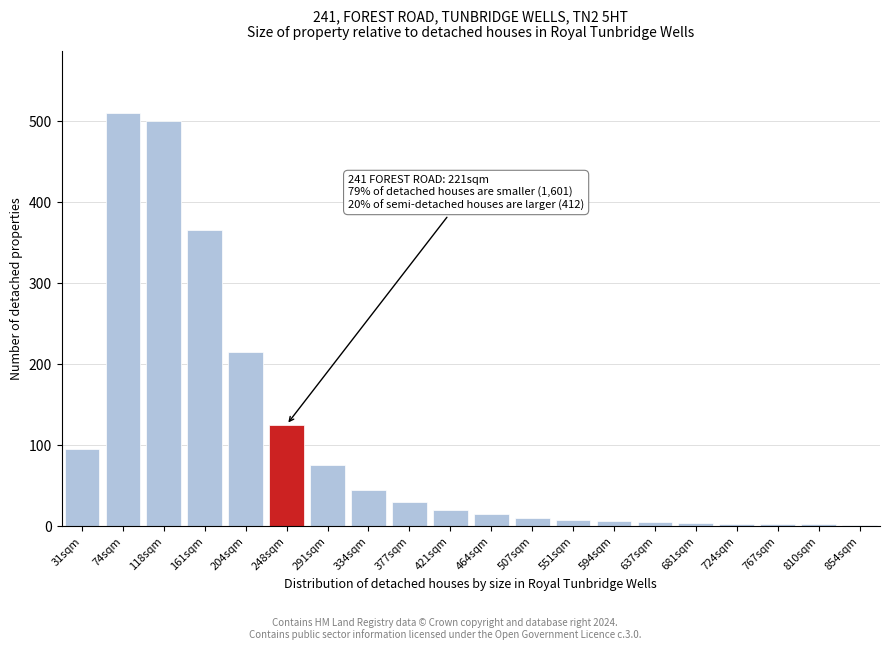

What is the change in value from 118sqm to 421sqm?

-480